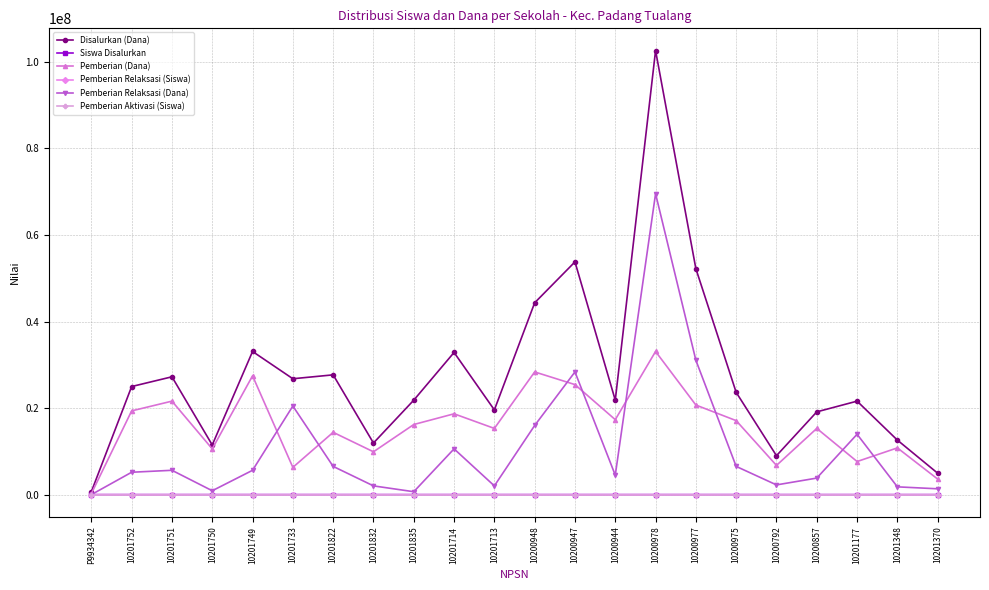

Which series has the largest range (max minus min)?

Disalurkan (Dana)